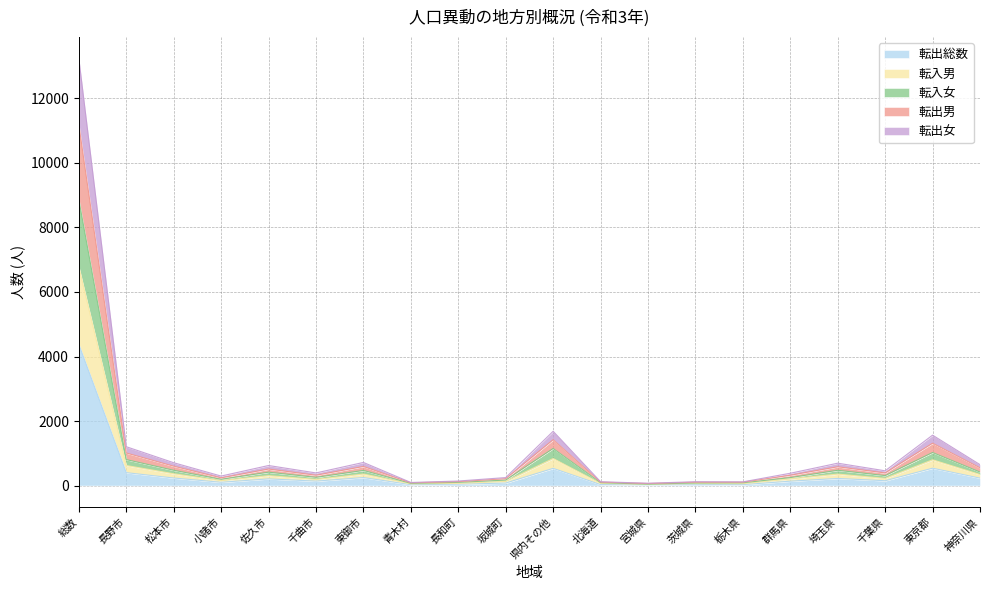

The 転出総数 series shows 400 at 長野市. True or false?

True